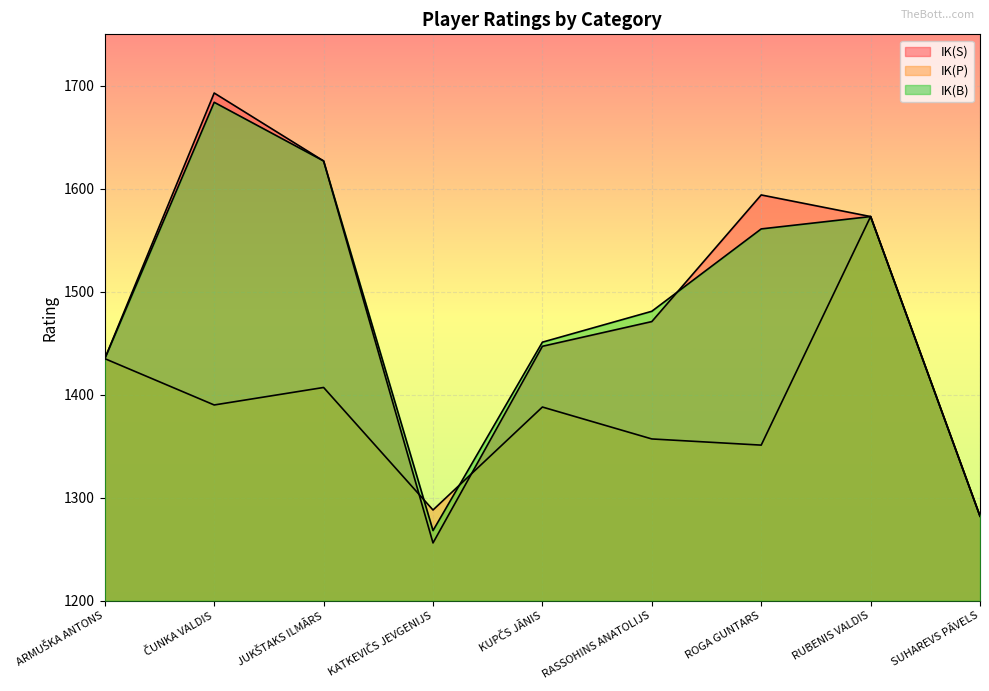

Where does the IK(B) series first go above 1481?

ČUNKA VALDIS